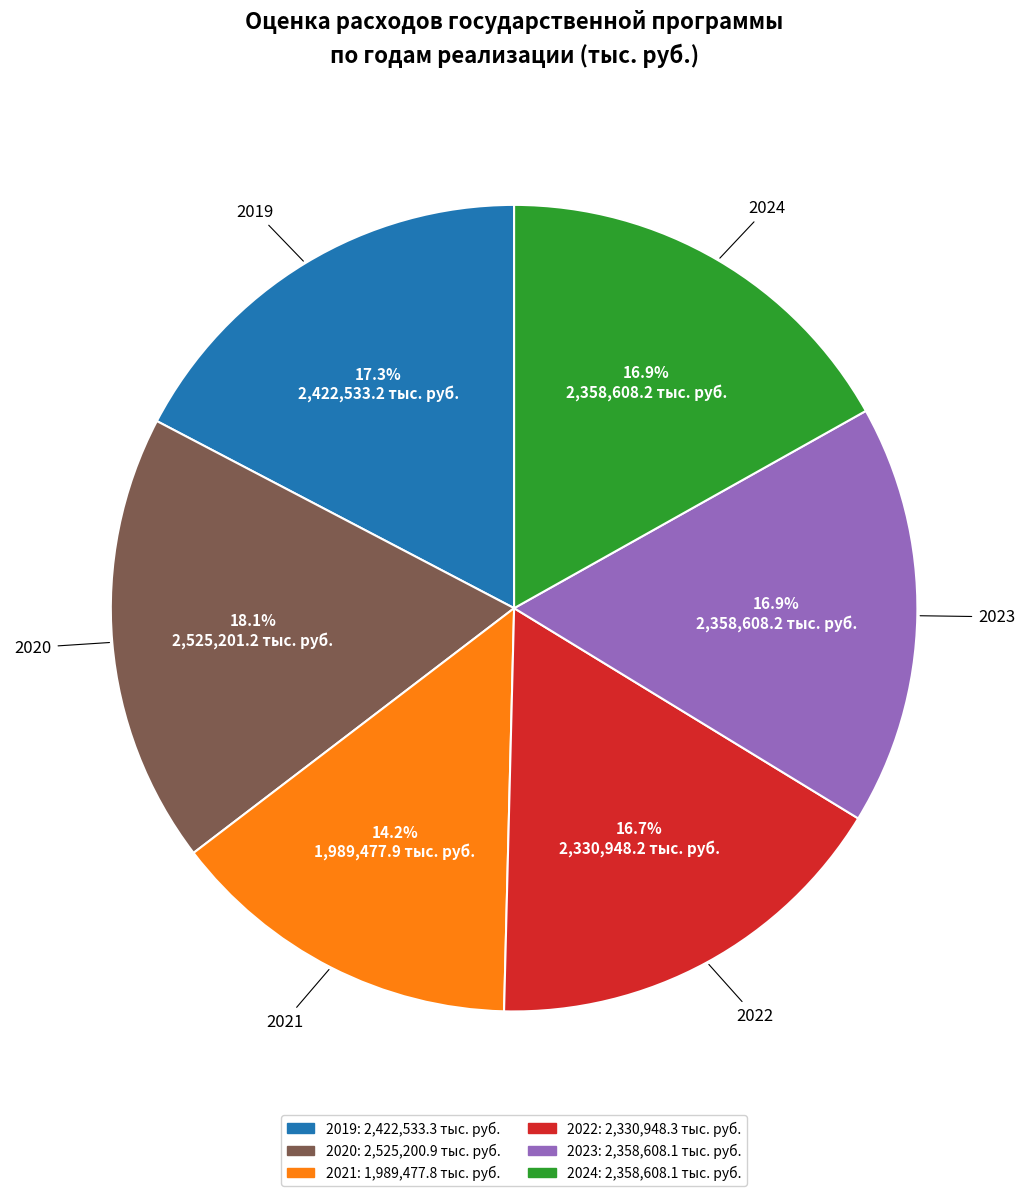

How many segments does this pie chart have?

6